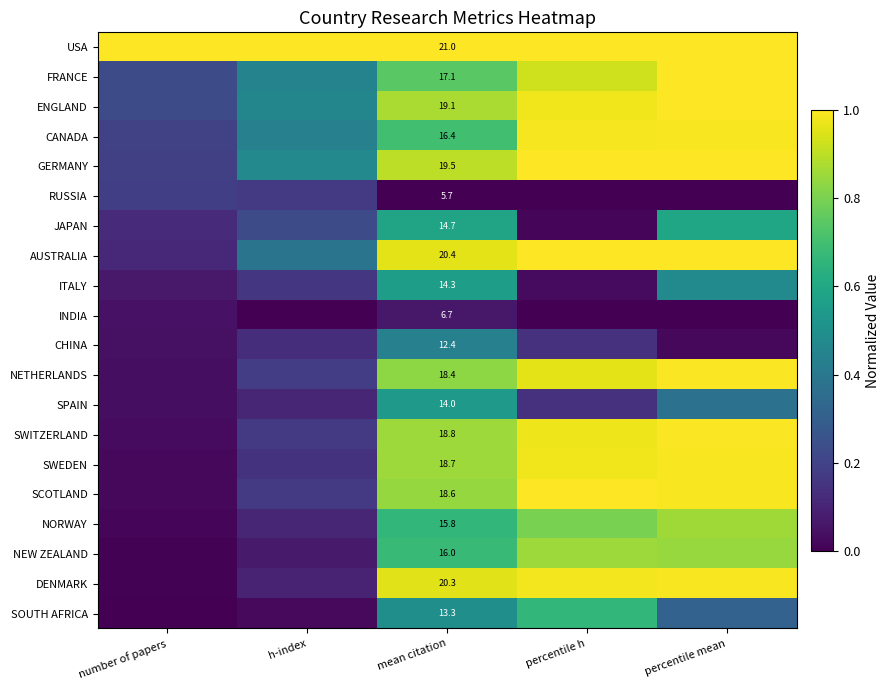

Rank the series at mean citation from highest to lowest value.

USA, AUSTRALIA, DENMARK, GERMANY, ENGLAND, SWITZERLAND, SWEDEN, SCOTLAND, NETHERLANDS, FRANCE, CANADA, NEW ZEALAND, NORWAY, JAPAN, ITALY, SPAIN, SOUTH AFRICA, CHINA, INDIA, RUSSIA